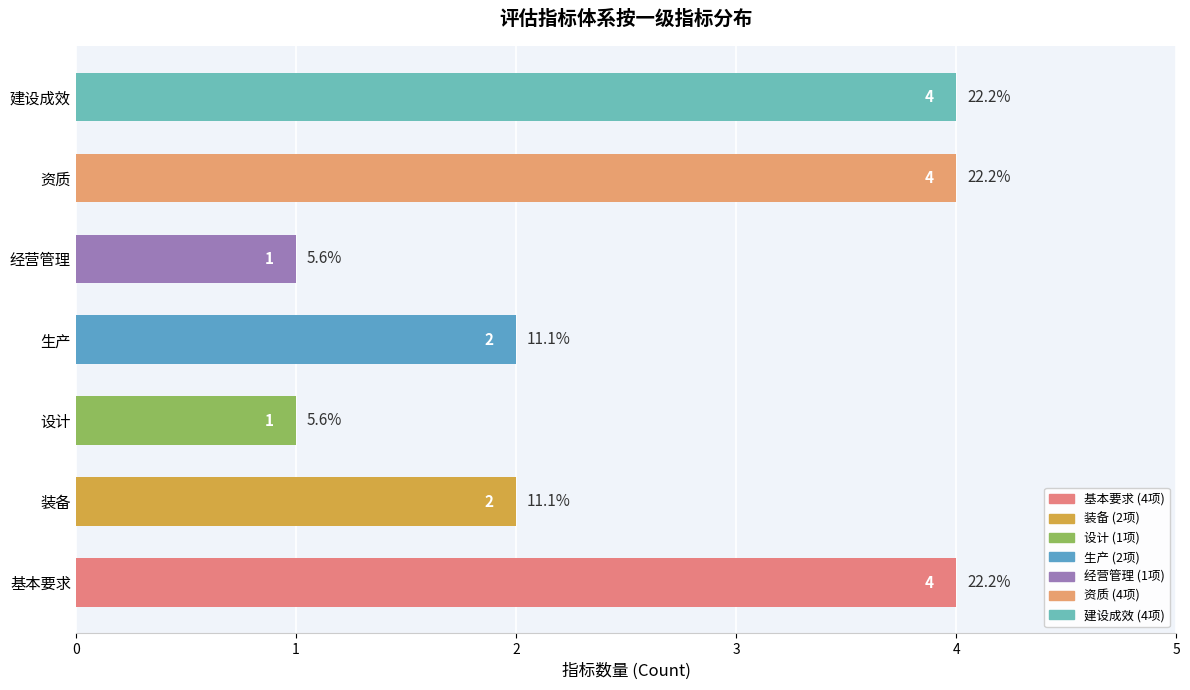

Reading right to left, list all the values displayed in this chart.

4	4	1	2	1	2	4